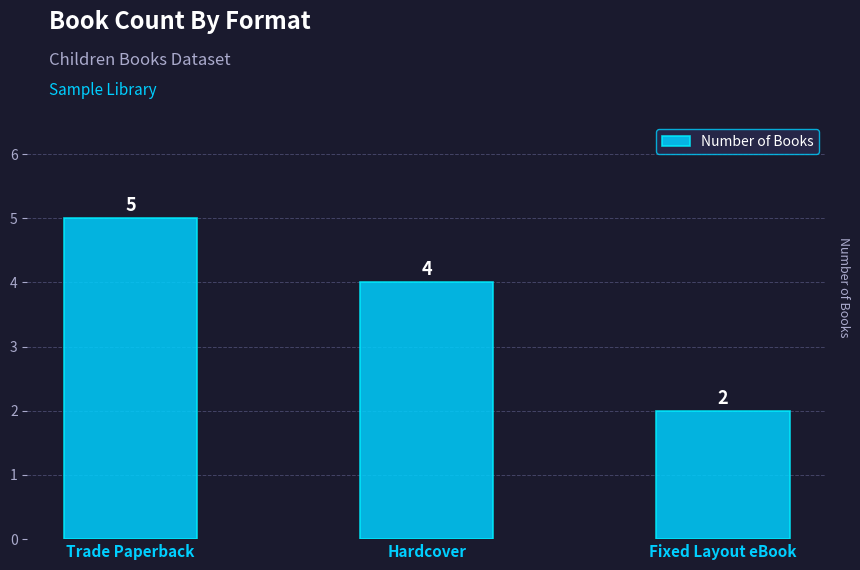

Count the values in the range 2 to 5.

3